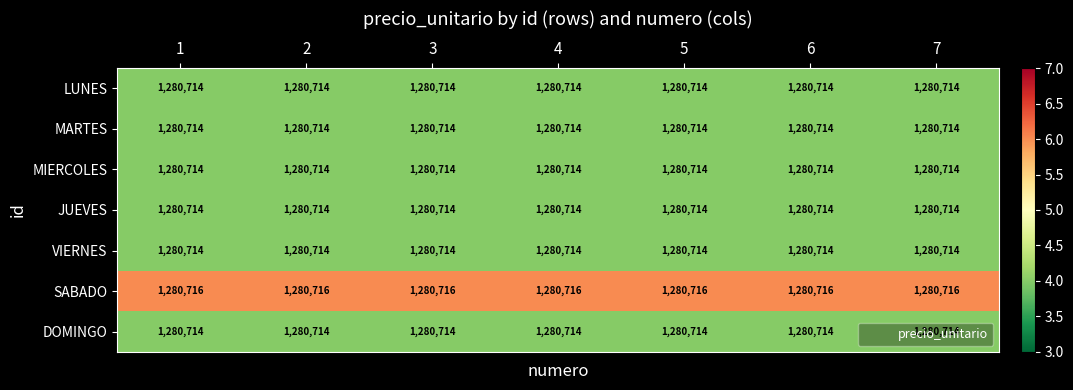

What is the sum of the MARTES values at 4 and 7?

2561428